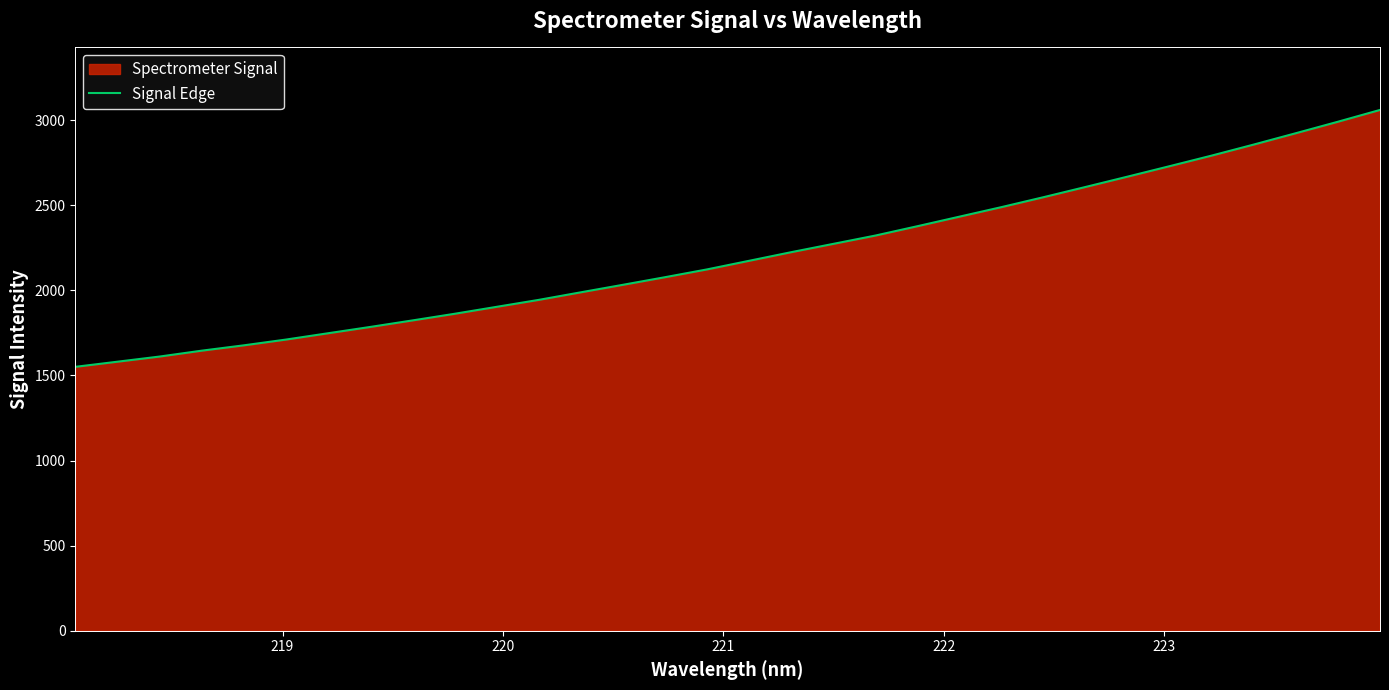

What is the smallest value displayed?

1550.5